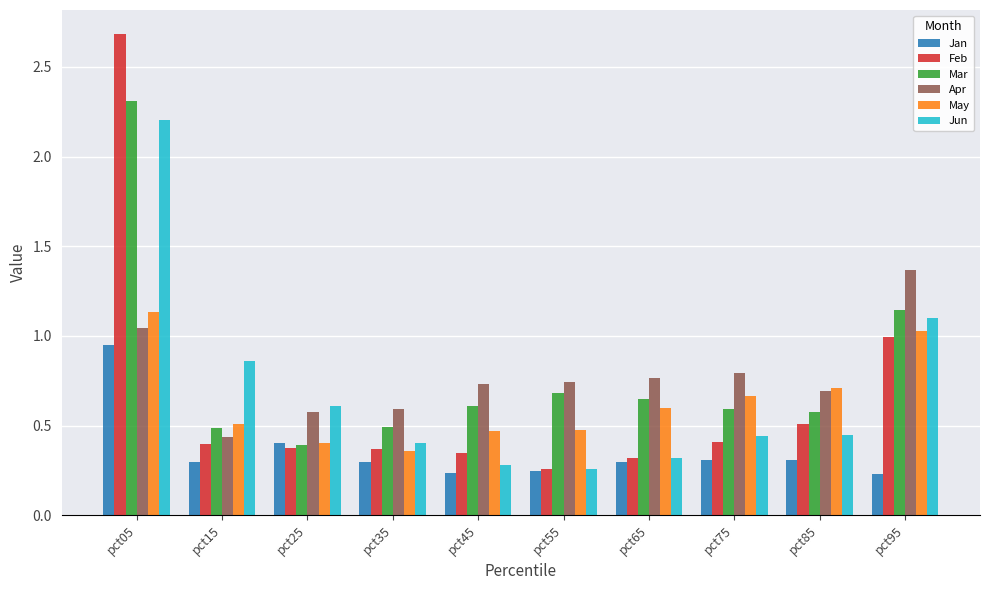

What is the total value across all series at pct15?

3.0